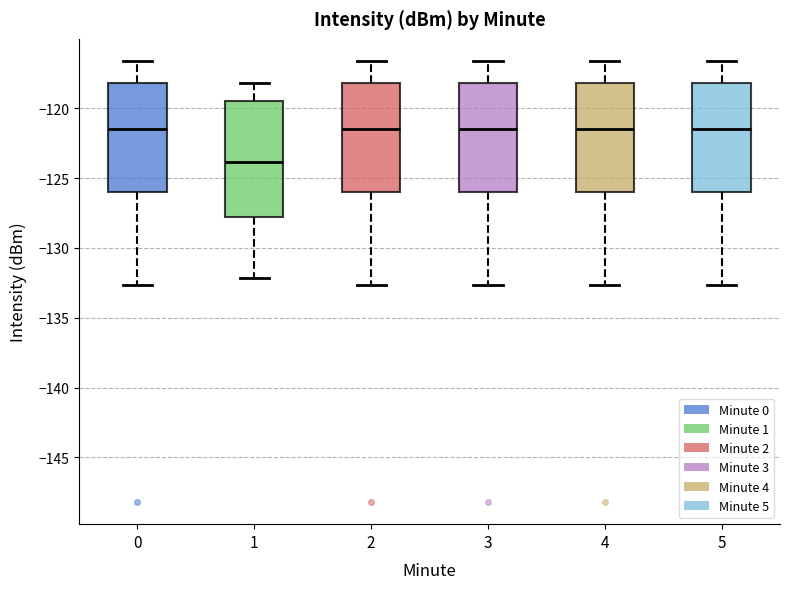

Where does the upper whisker of the box at x = 1 end on the y-axis? The values are not printed on the chart, so give them approximately, as read against the axis.

-118.0